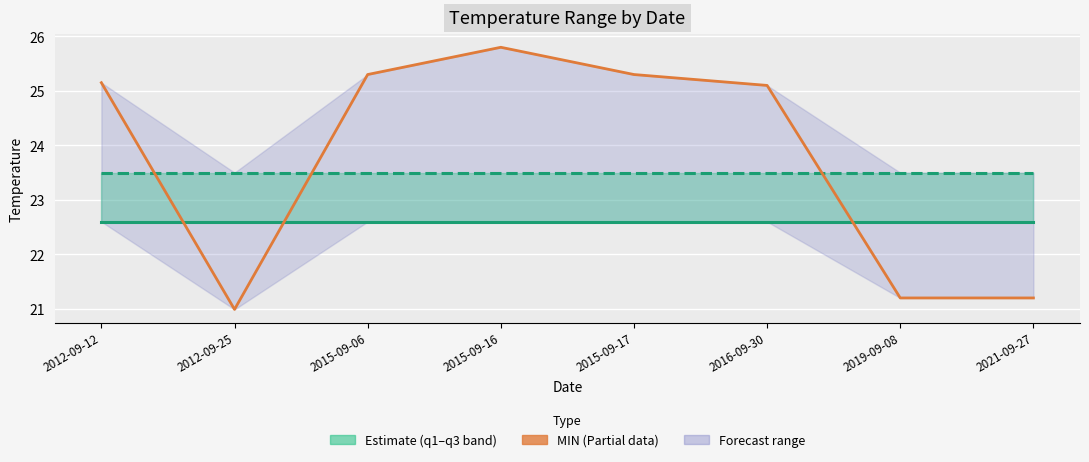

At which label does q1 reach its peak?

2012-09-12